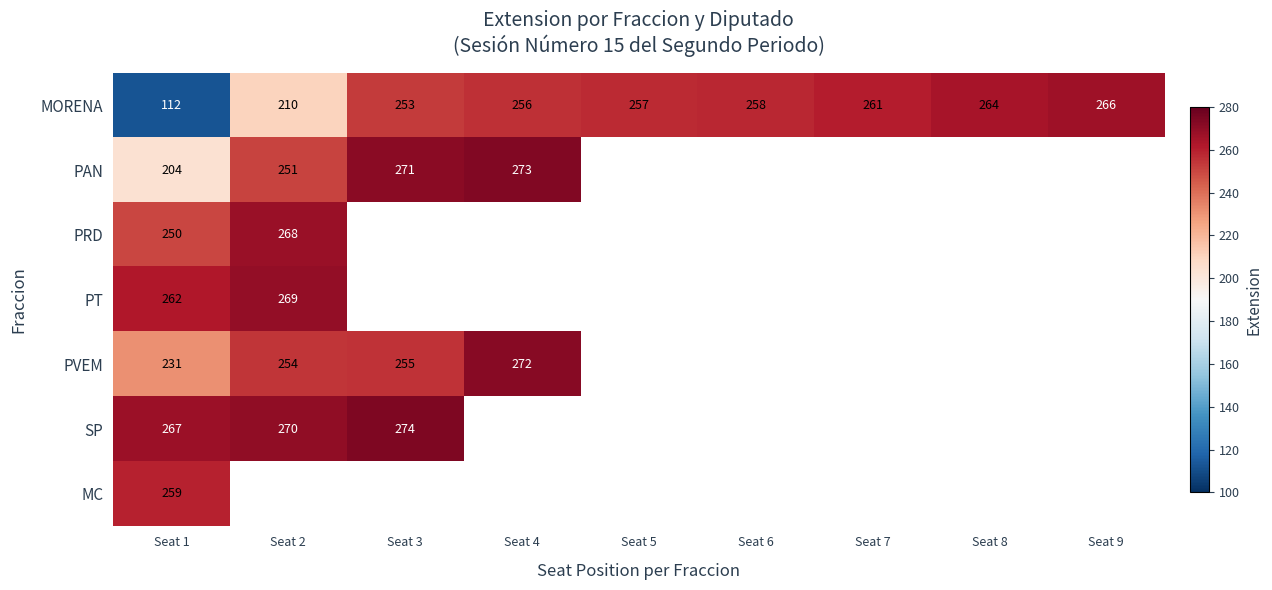

Between Seat 6 and Seat 4, which is larger?

Seat 6